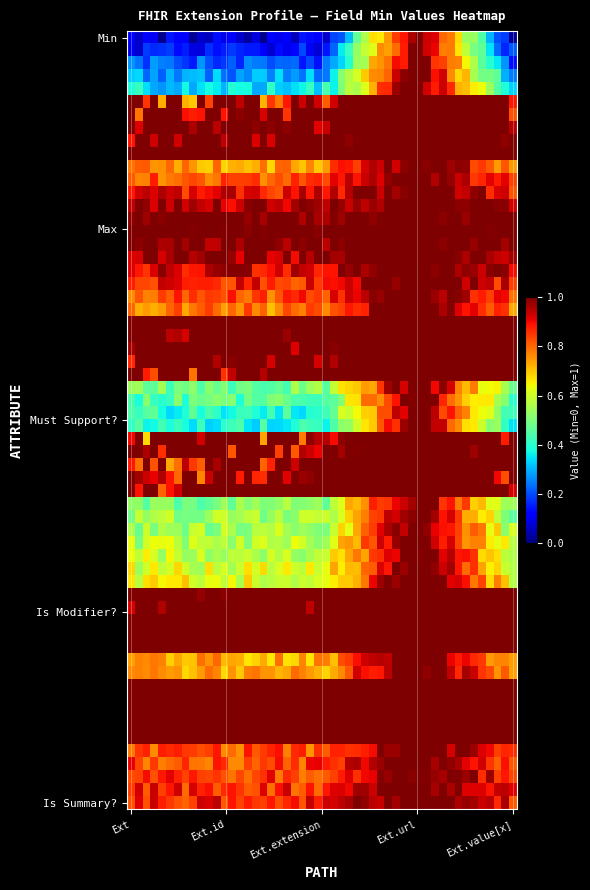

Count the number of data series in this chart.

5